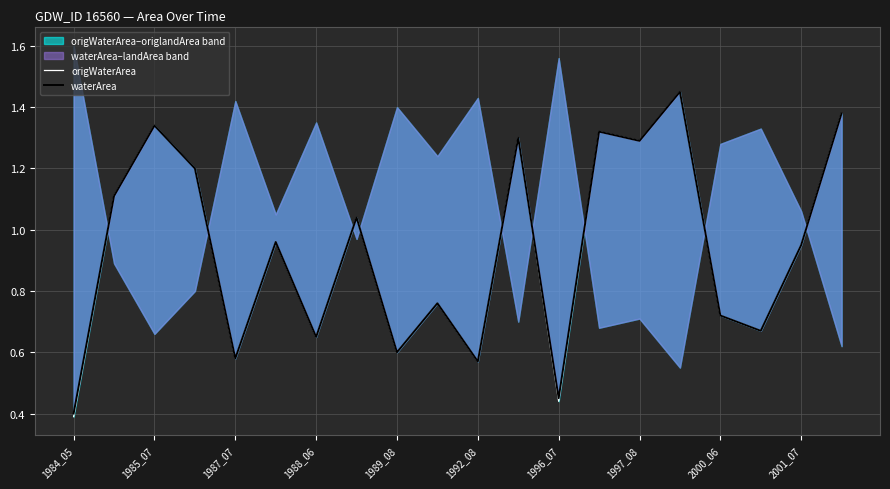

In origWaterArea, how many points are lower than both neighbors (excluding endpoints)?

7